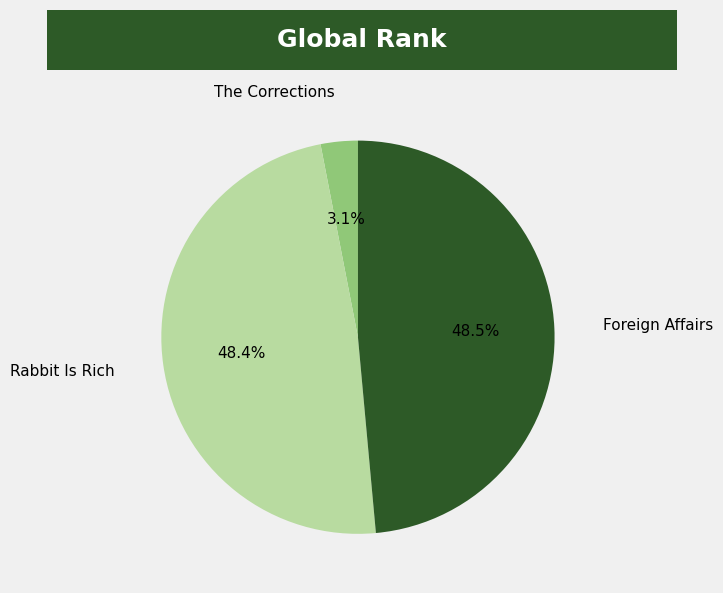

How many slices are in this pie chart?

3